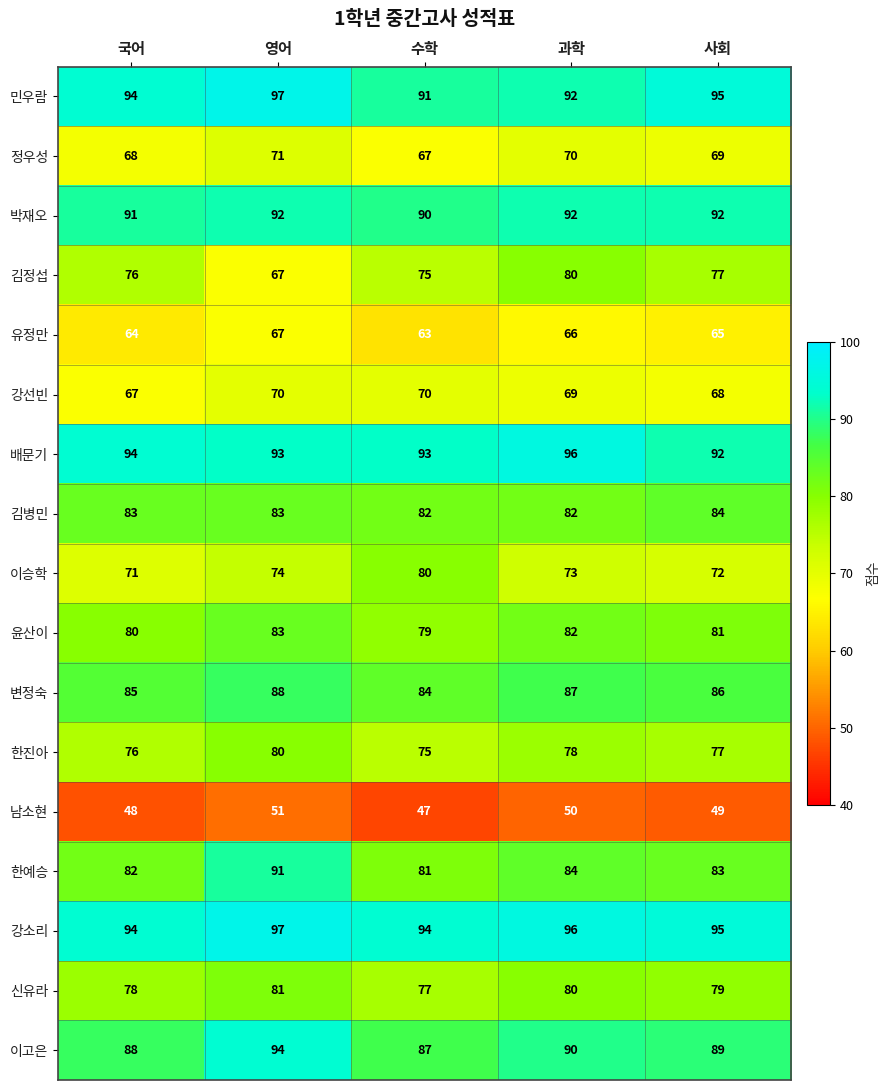

What is the difference between the highest and lowest values at 과학?

46